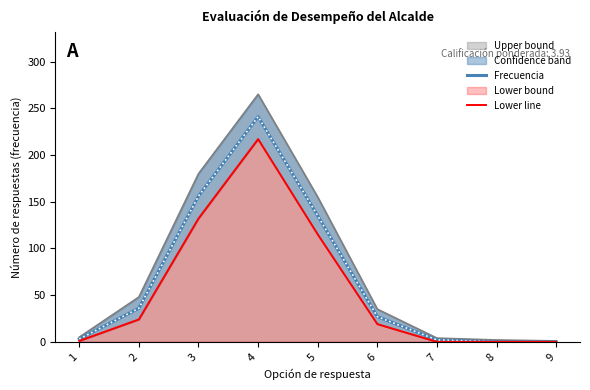

Which series has the largest total across all categories?

Frecuencia